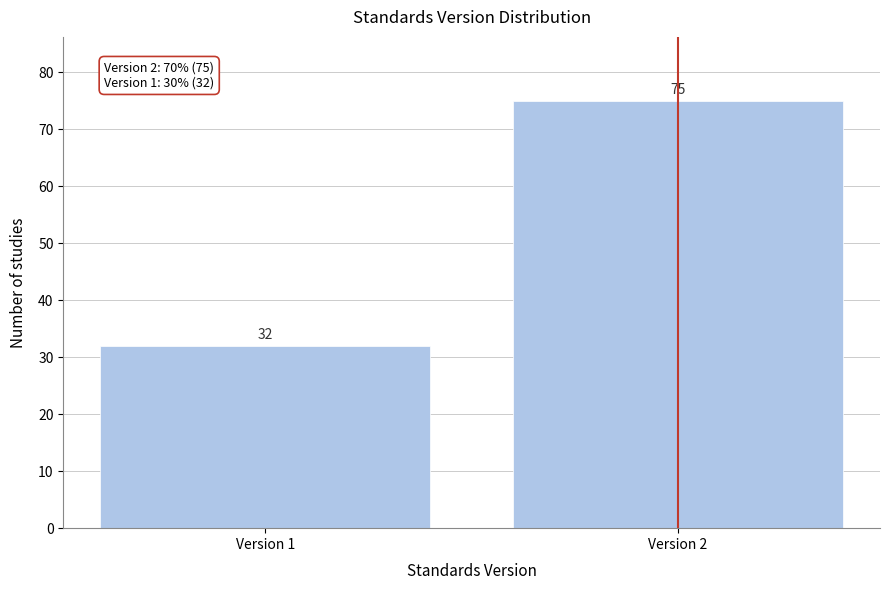

Reading left to right, what are all the values shown in this chart?

Version 1=32	Version 2=75